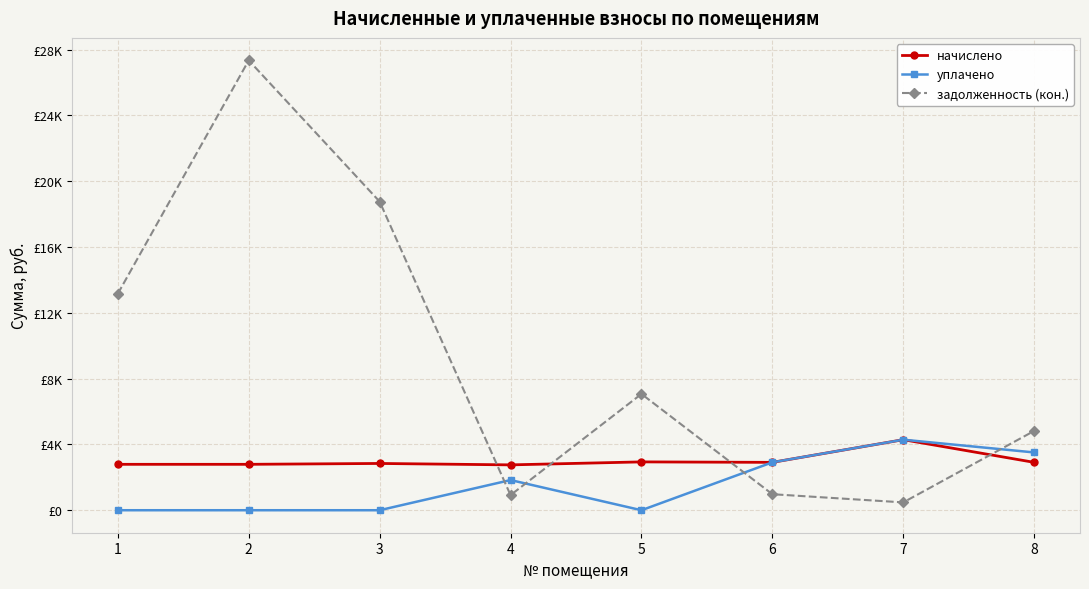

Which has a higher value, 3 or 8?

8